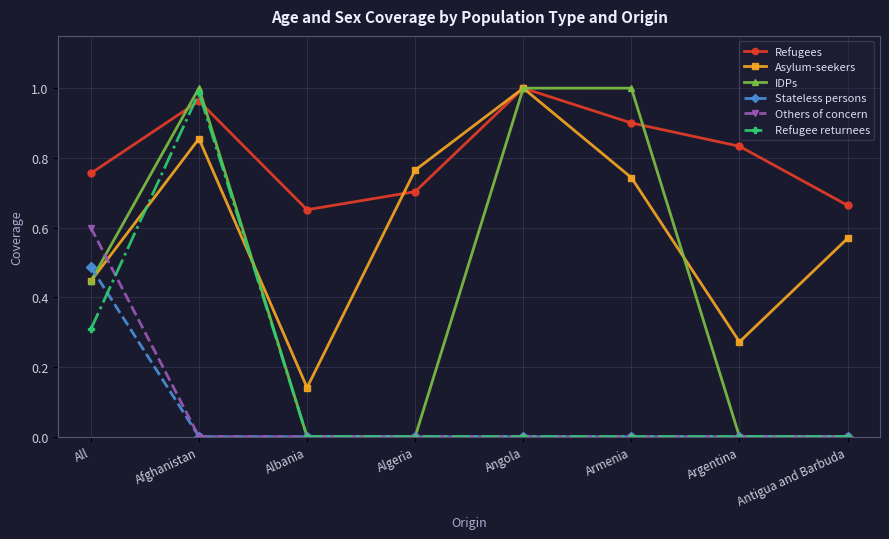

Is it true that Others of concern equals 0.0 at Afghanistan?

True